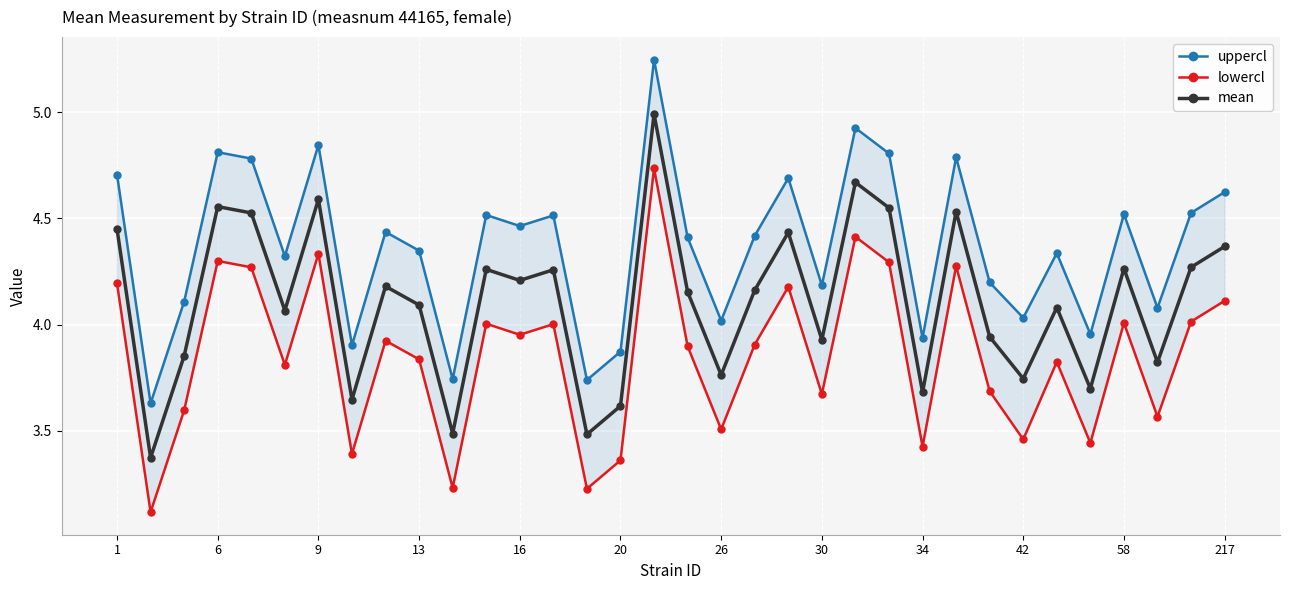

Which series has the largest total across all categories?

uppercl